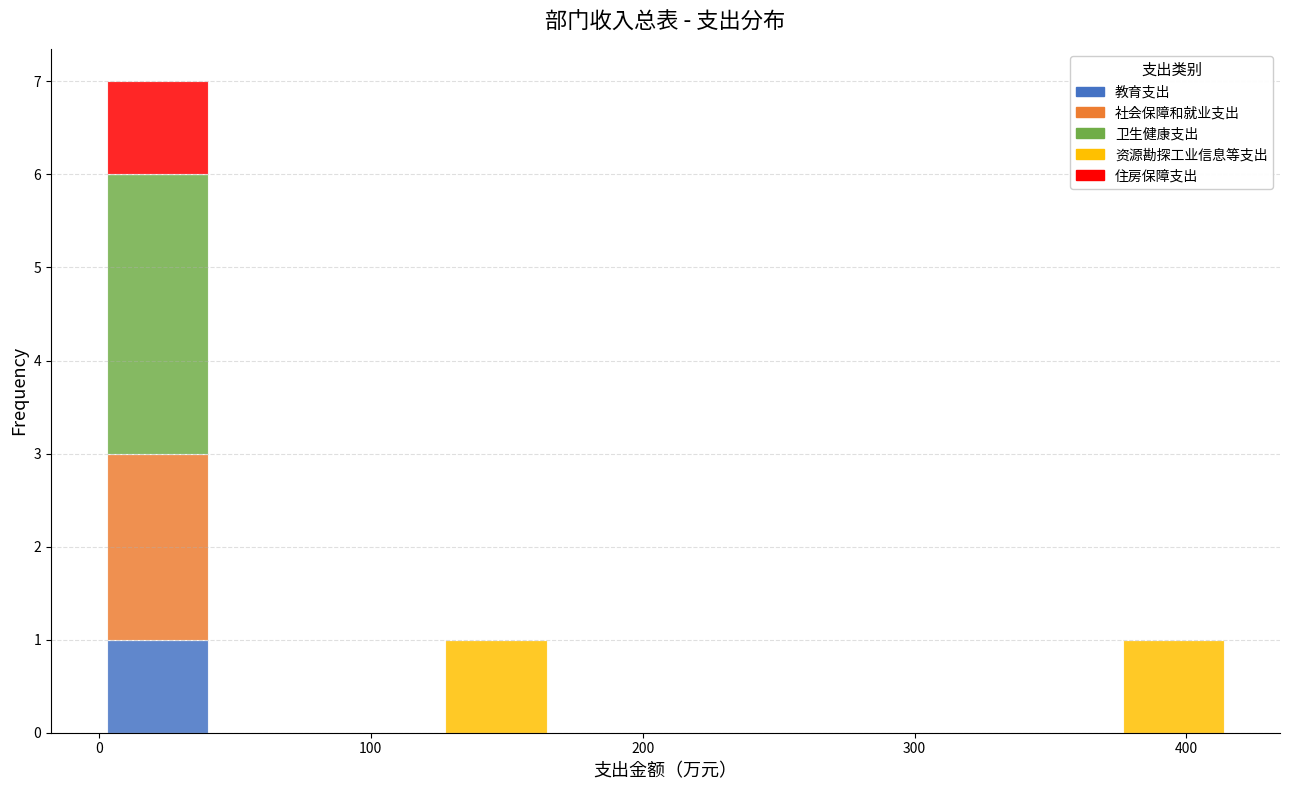

Reading left to right, transcribe this chart: for each stacked bar, give the range it covers on the x-axis and its total height. Neither the bar edges nor the heights are printed on the chart, so give them approximately, as read against the axes.

0 to 40: 7
40 to 80: 0
80 to 130: 0
130 to 170: 1
170 to 210: 0
210 to 250: 0
250 to 290: 0
290 to 330: 0
330 to 370: 0
370 to 420: 1